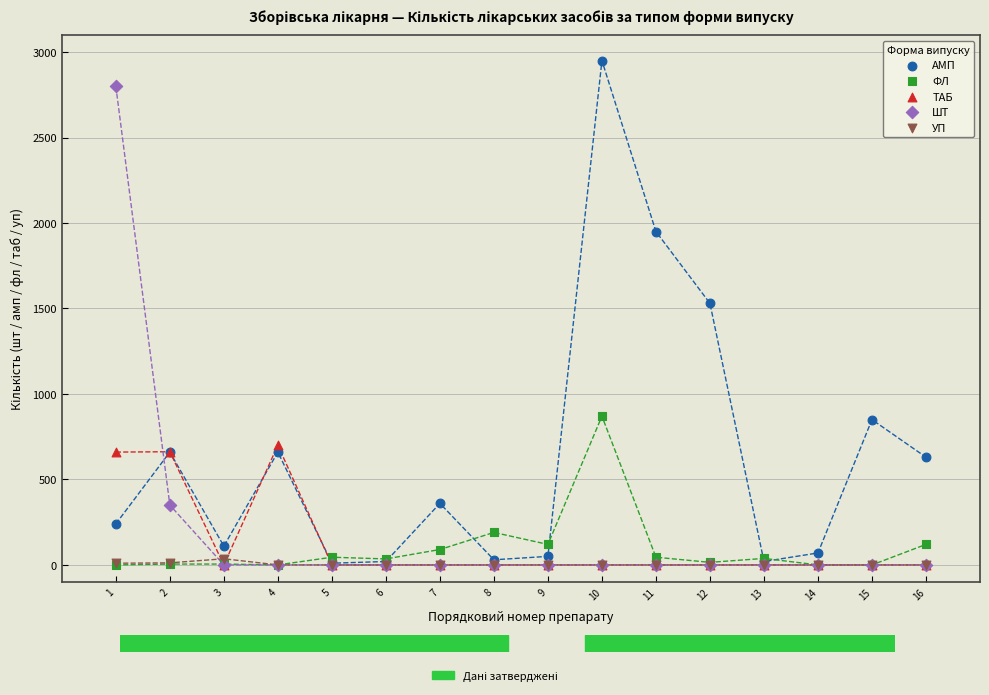

Which series has the largest Y range (max minus min)?

АМП